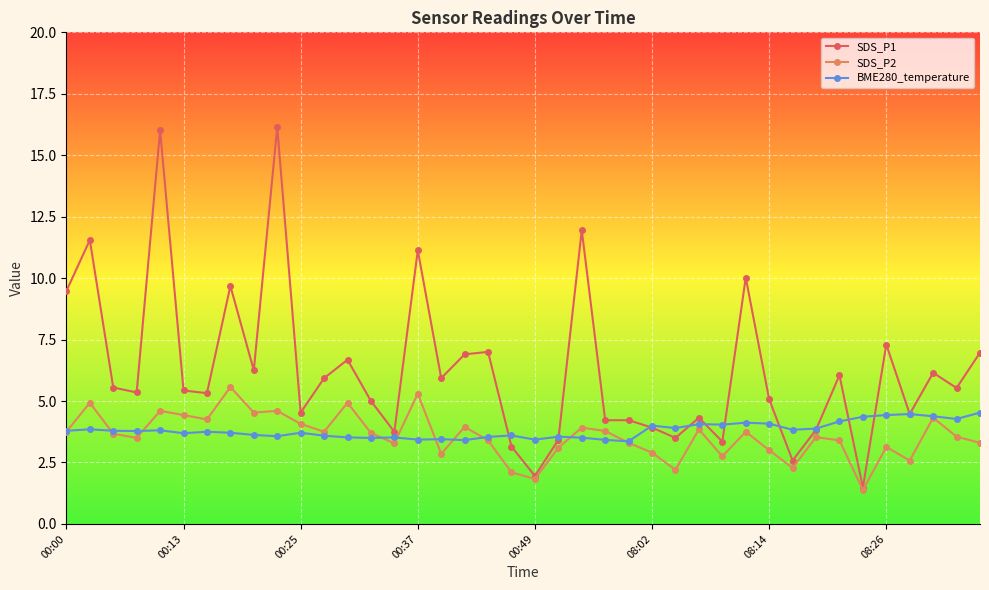

What is the lowest value of the SDS_P2 series?

1.4